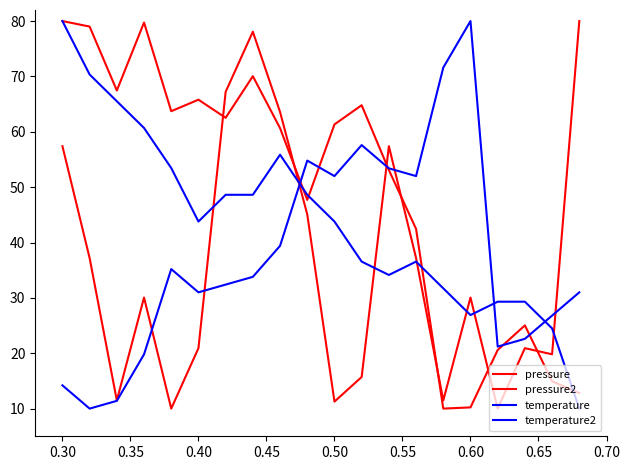

Is this an area chart (filled region under the line)?

No